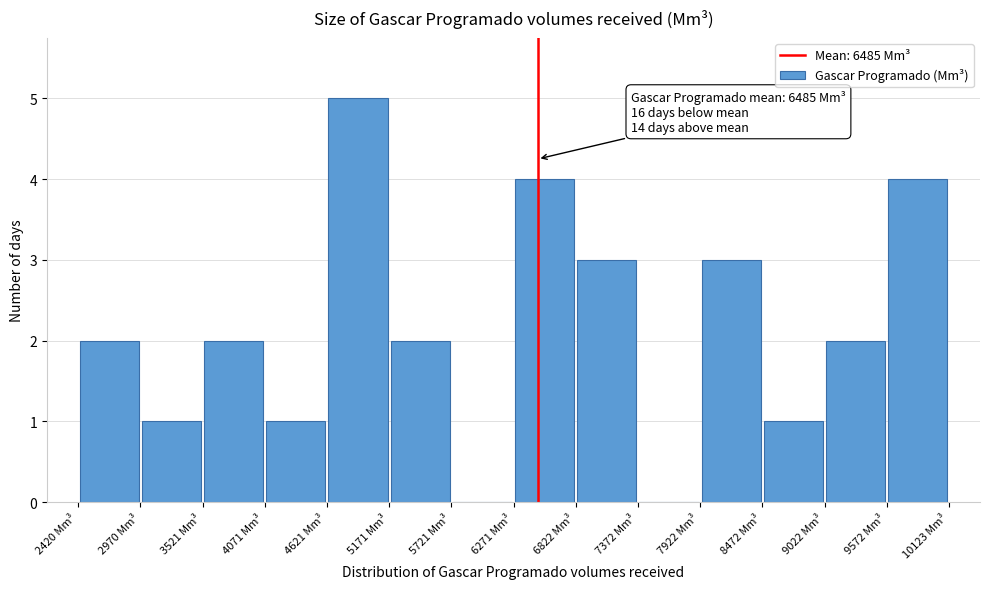

Over which range of the x-axis is the bar tallest?

4600 to 5200